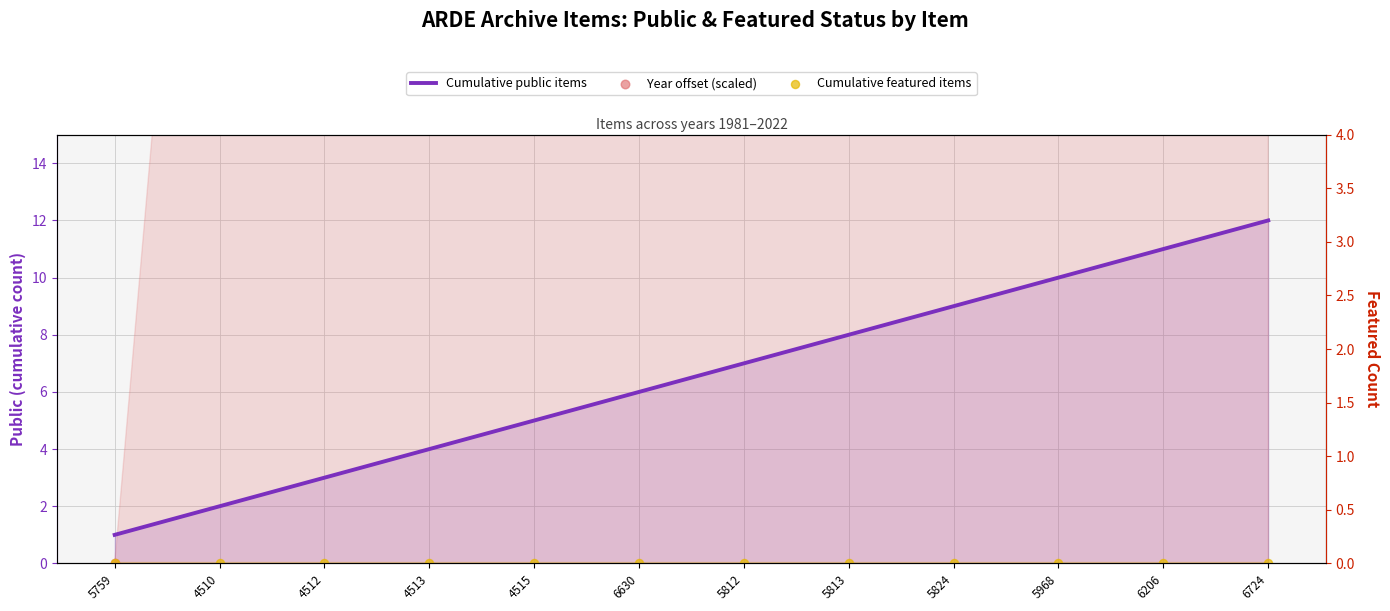

Which series has the widest spread of Y values?

Year offset (scaled)